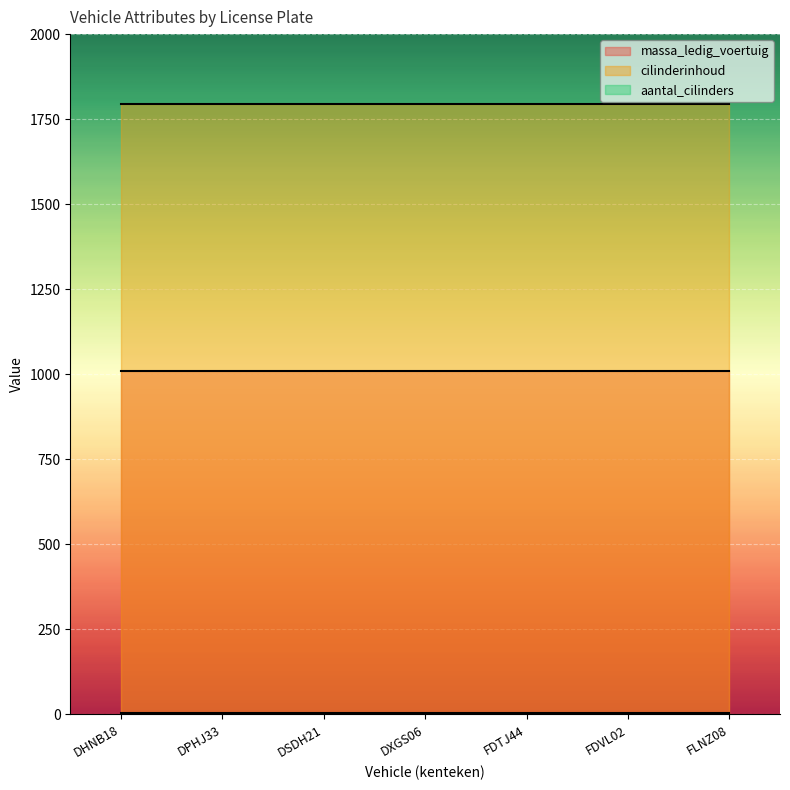

Reading left to right, list all the values displayed in this chart.

massa_ledig_voertuig: 1010	1010	1010	1010	1010	1010	1010
cilinderinhoud: 1796	1796	1796	1796	1796	1796	1796
aantal_cilinders: 4	4	4	4	4	4	4